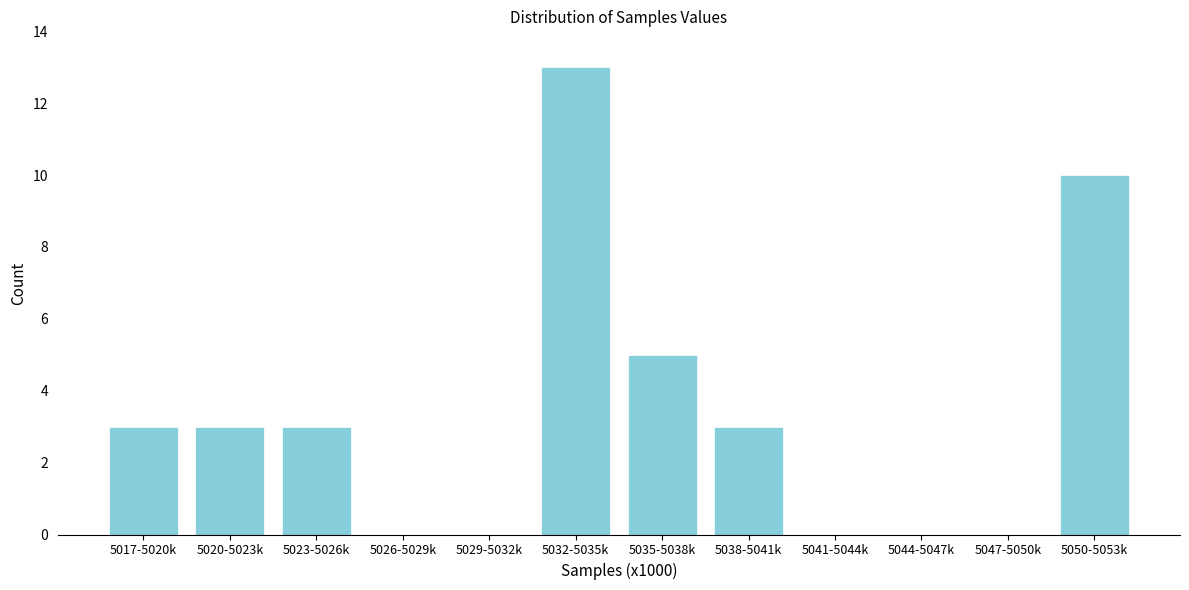

Reading left to right, extract all data points from this chart.

5017-5020k=3	5020-5023k=3	5023-5026k=3	5026-5029k=0	5029-5032k=0	5032-5035k=13	5035-5038k=5	5038-5041k=3	5041-5044k=0	5044-5047k=0	5047-5050k=0	5050-5053k=10